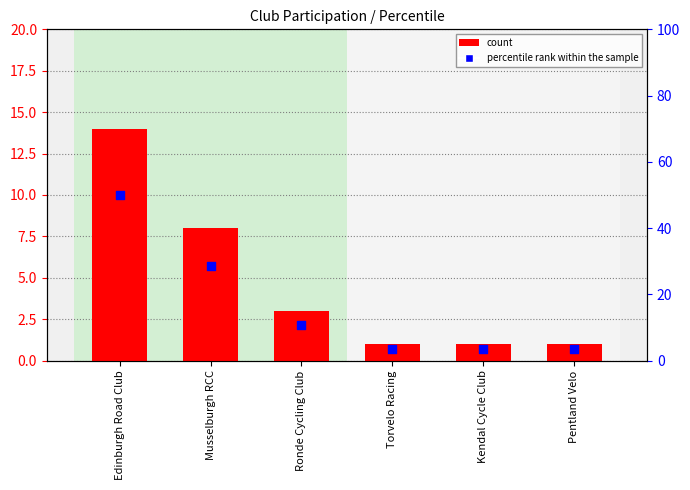

Which series contains the highest Y value?

percentile rank within the sample